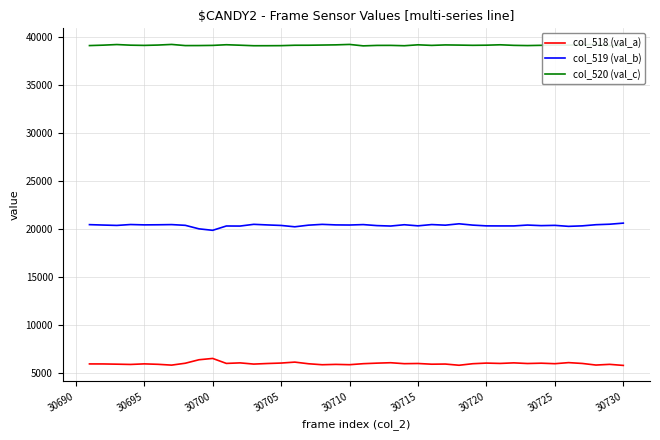

What is the average value of the col_519 (val_b) series?

20388